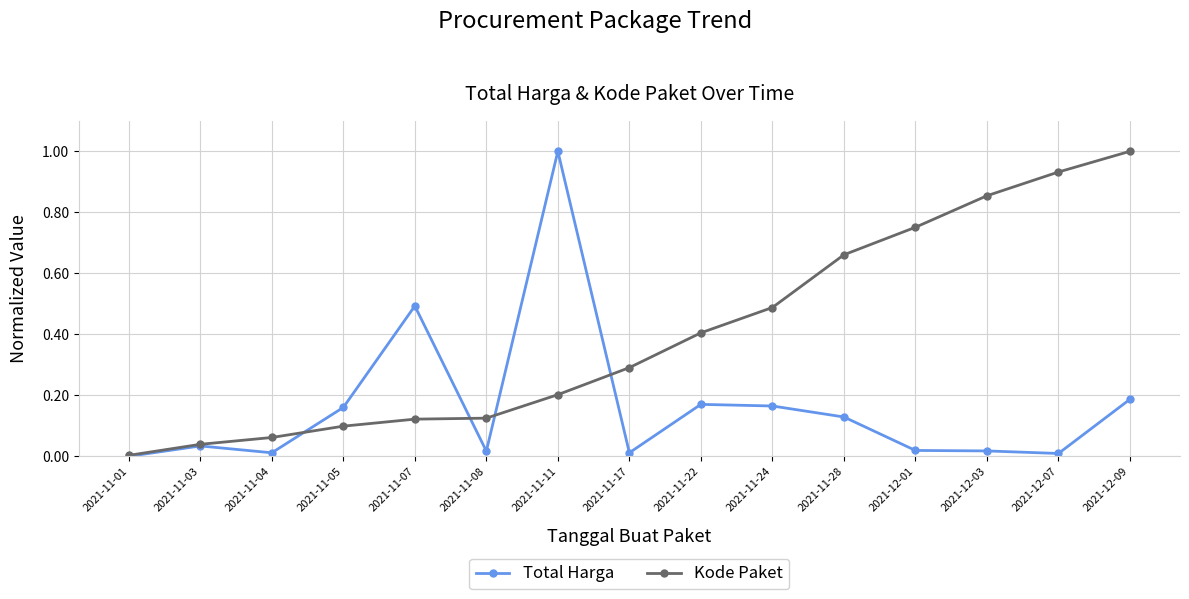

Rank the series at 2021-12-01 from highest to lowest value.

Kode Paket, Total Harga